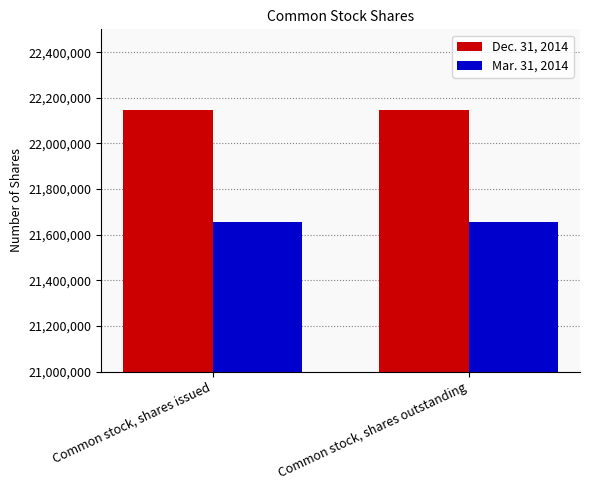

What is the spread (max minus min) of values at Common stock, shares issued?

492158